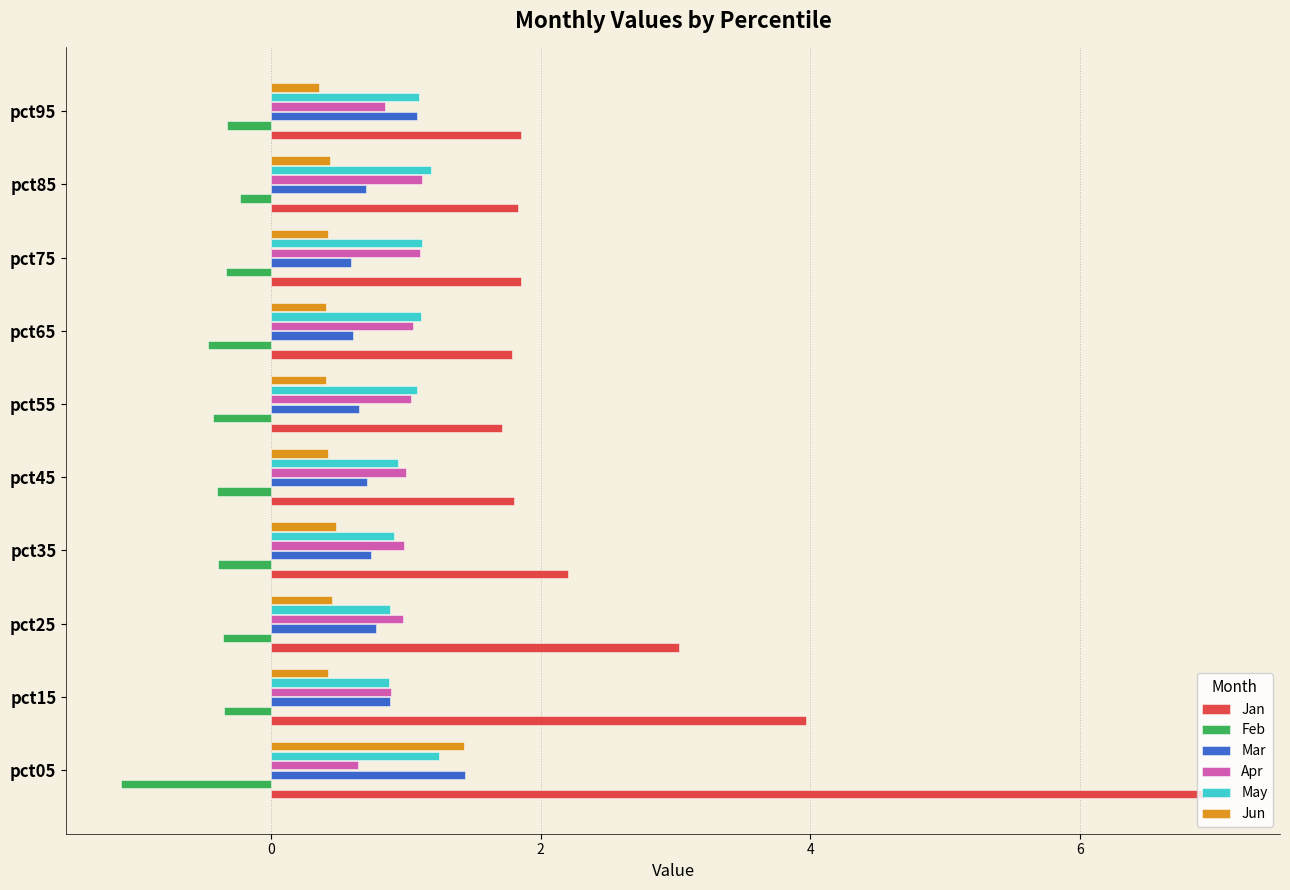

Which category has the highest value across all series?

pct05